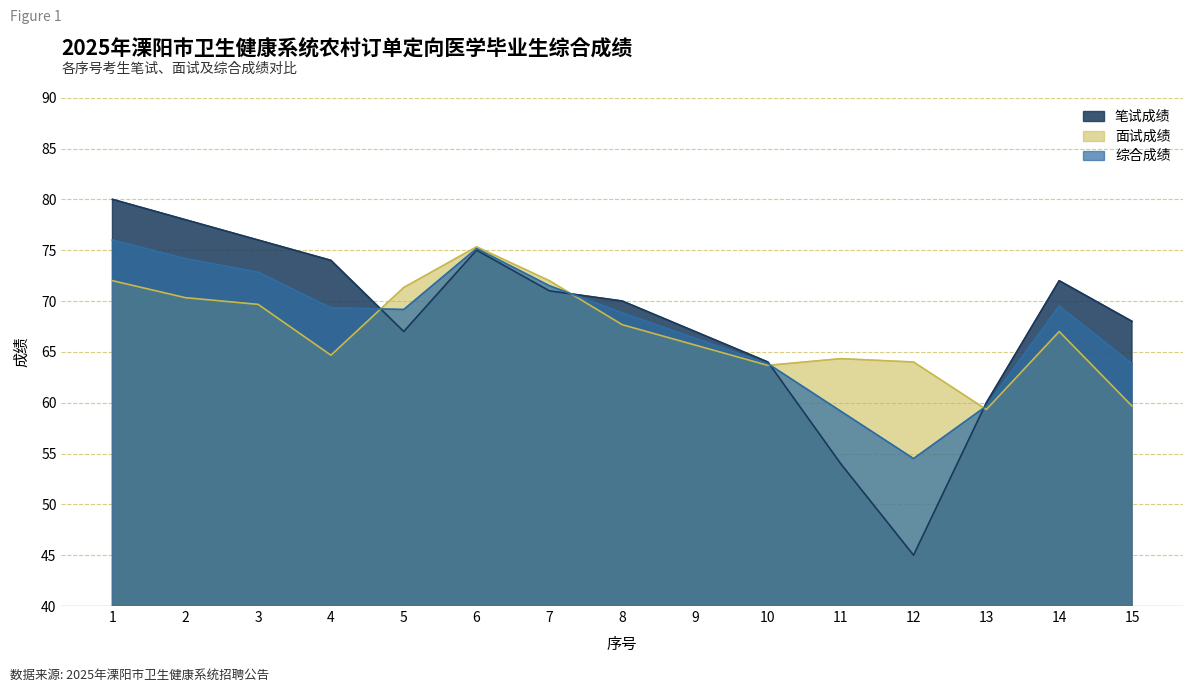

The value of 综合成绩 at 2 is 74.2. True or false?

True